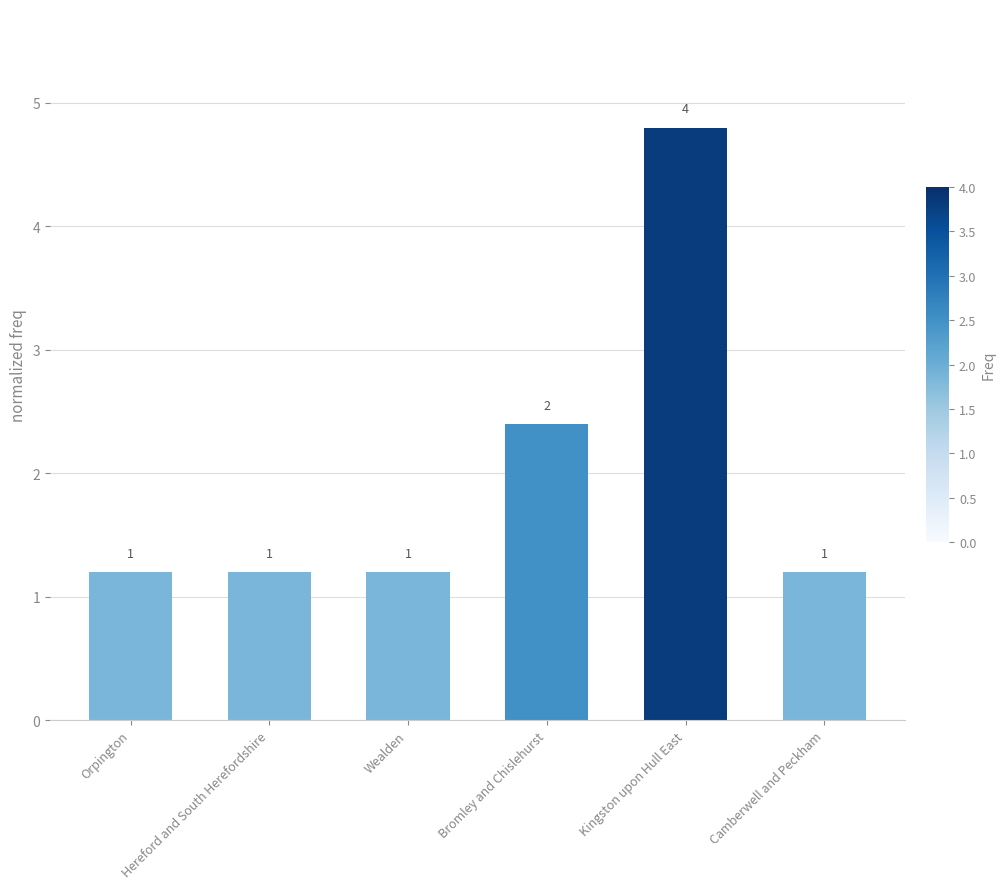

Are the bars horizontal?

No